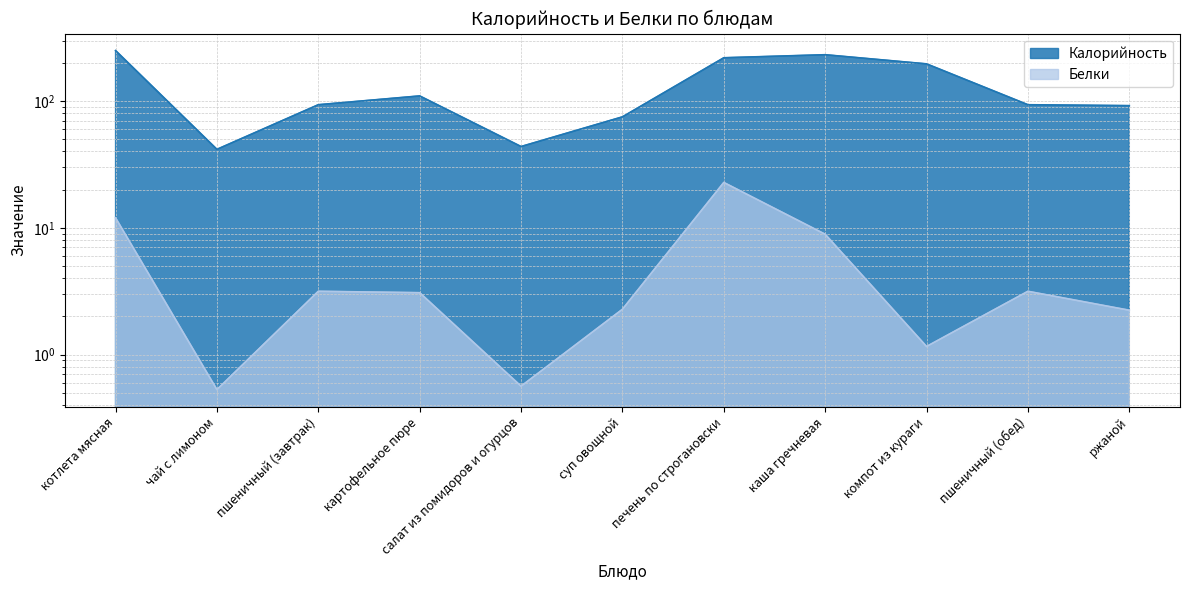

Reading right to left, list all the values displayed in this chart.

Калорийность: ржаной=92.0	пшеничный (обед)=93.5	компот из кураги=196.4	каша гречневая=231.9	печень по строгановски=219.4	суп овощной=75.0	салат из помидоров и огурцов=43.8	картофельное пюре=109.7	пшеничный (завтрак)=93.5	чай с лимоном=41.6	котлета мясная=250.2
Белки: ржаной=2.2	пшеничный (обед)=3.2	компот из кураги=1.2	каша гречневая=8.9	печень по строгановски=22.8	суп овощной=2.3	салат из помидоров и огурцов=0.6	картофельное пюре=3.1	пшеничный (завтрак)=3.2	чай с лимоном=0.5	котлета мясная=12.0